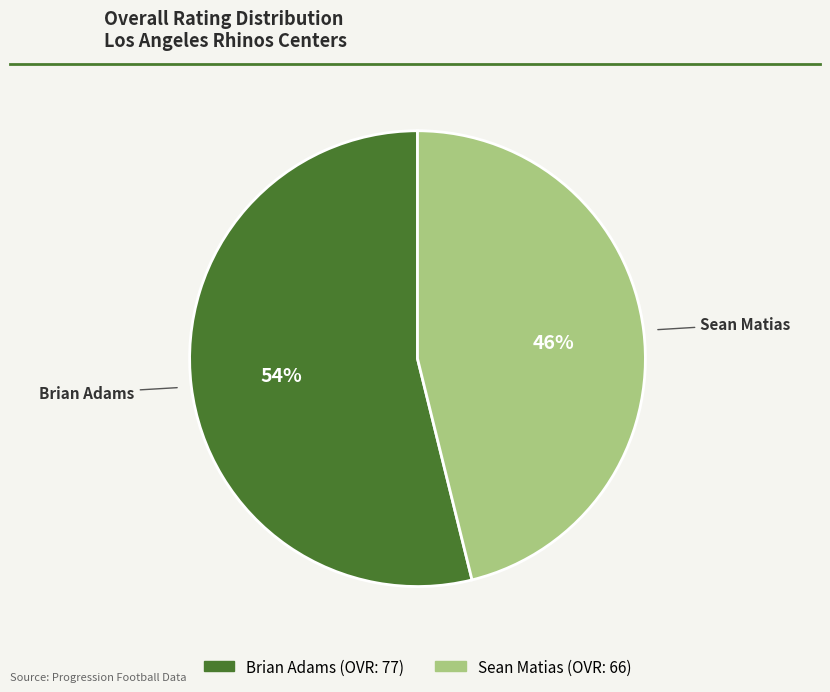

Rank the categories by value from lowest to highest.

Sean Matias, Brian Adams